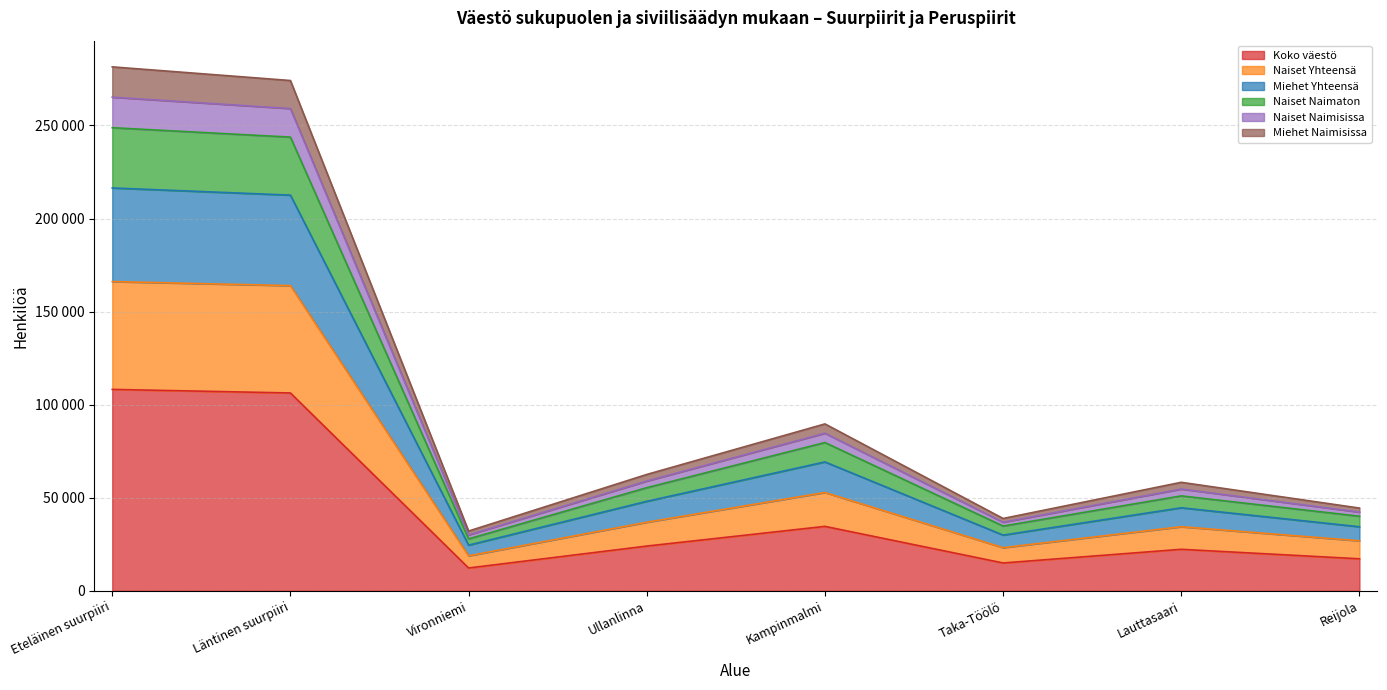

True or false: Miehet Yhteensä and Naiset Yhteensä cross at least once.

False